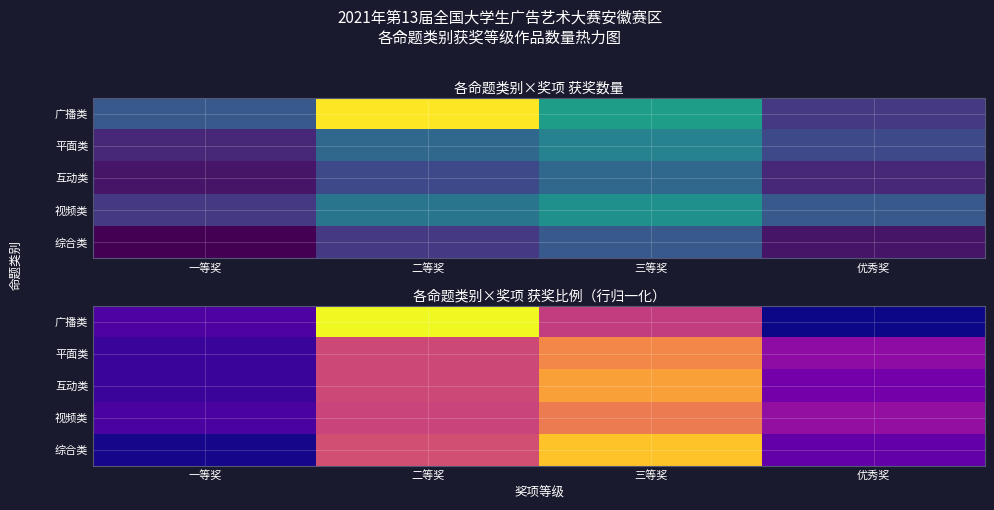

What is the difference between the maximum and minimum values in the 平面类 series?

0.2